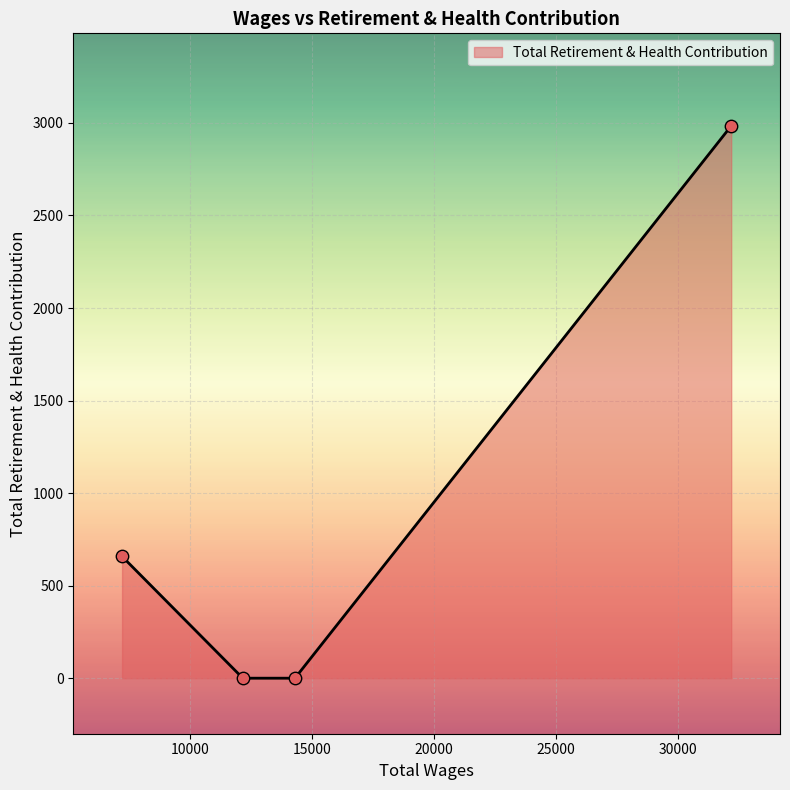

What is the greatest value displayed?

2984